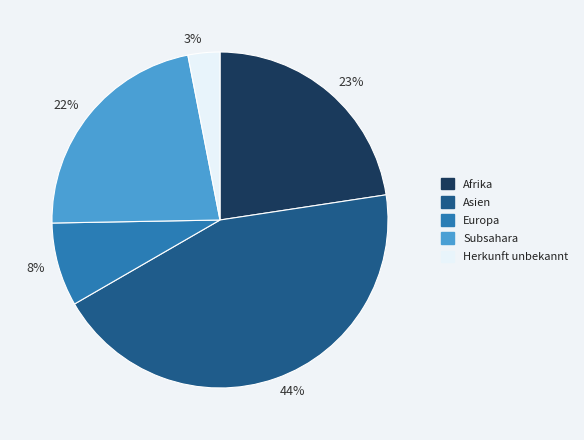

Is the sum of 23% and 44% greater than half?

Yes